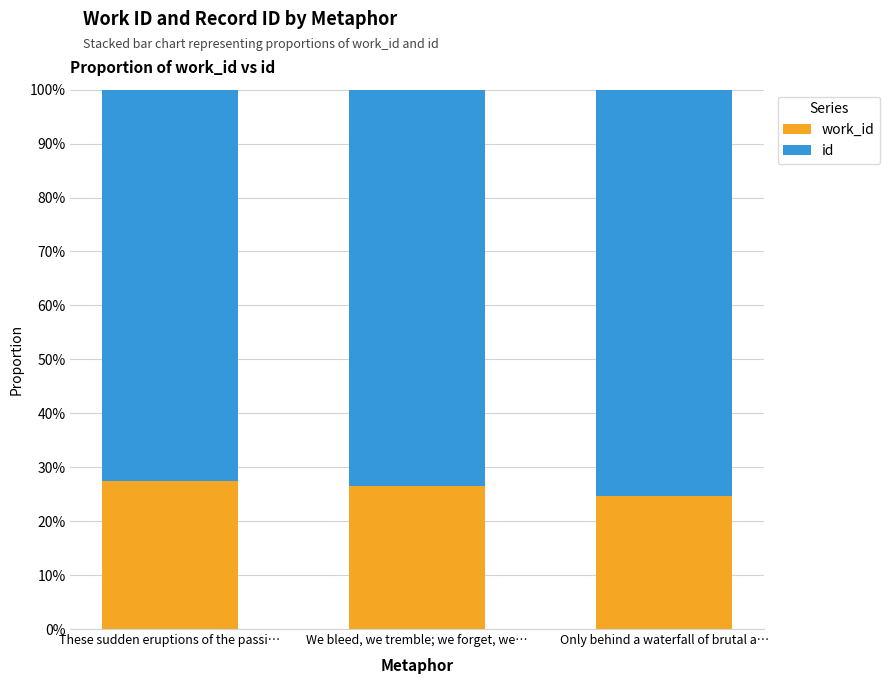

What is the total value across all series at These sudden eruptions of the passi…?

100.0